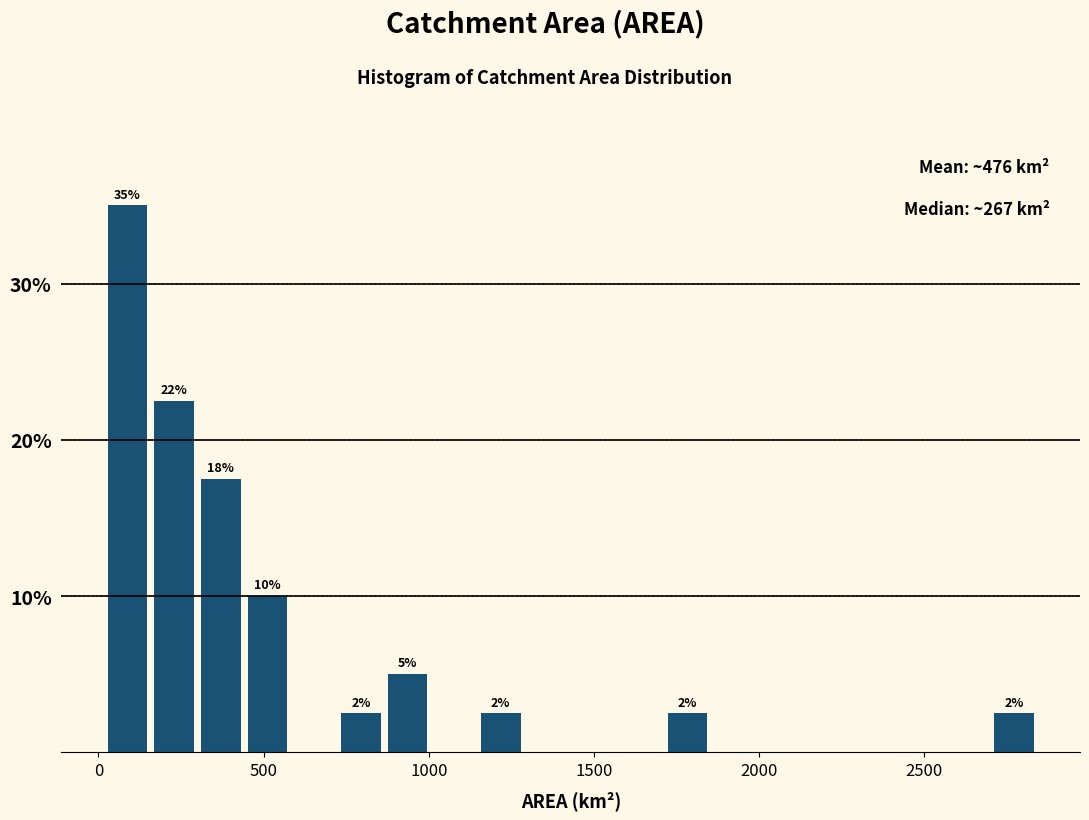

Around what value on the x-axis is the tallest bar? Give the approximate position of its centre, as read against the axis.

100